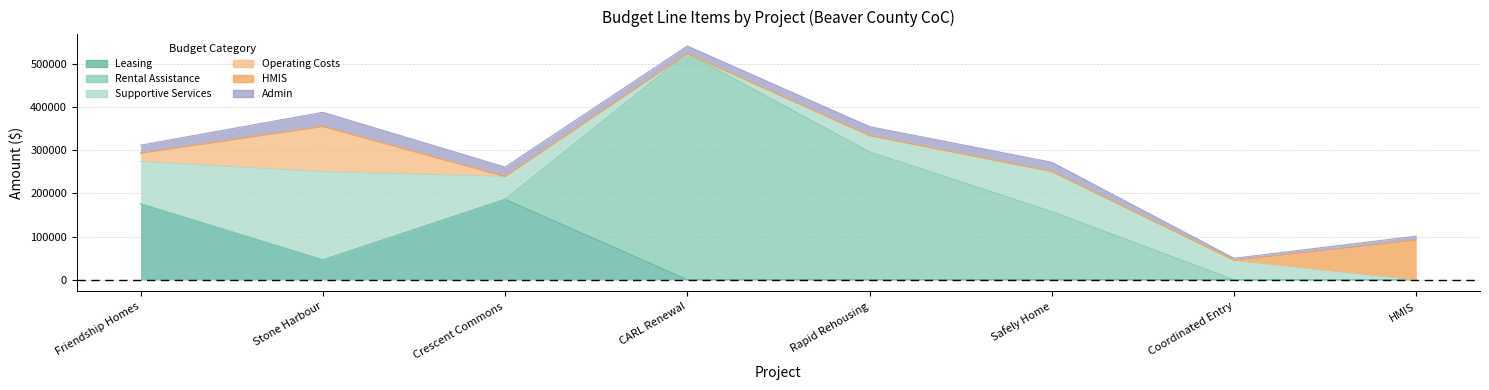

What is the average value of the HMIS series?

11472